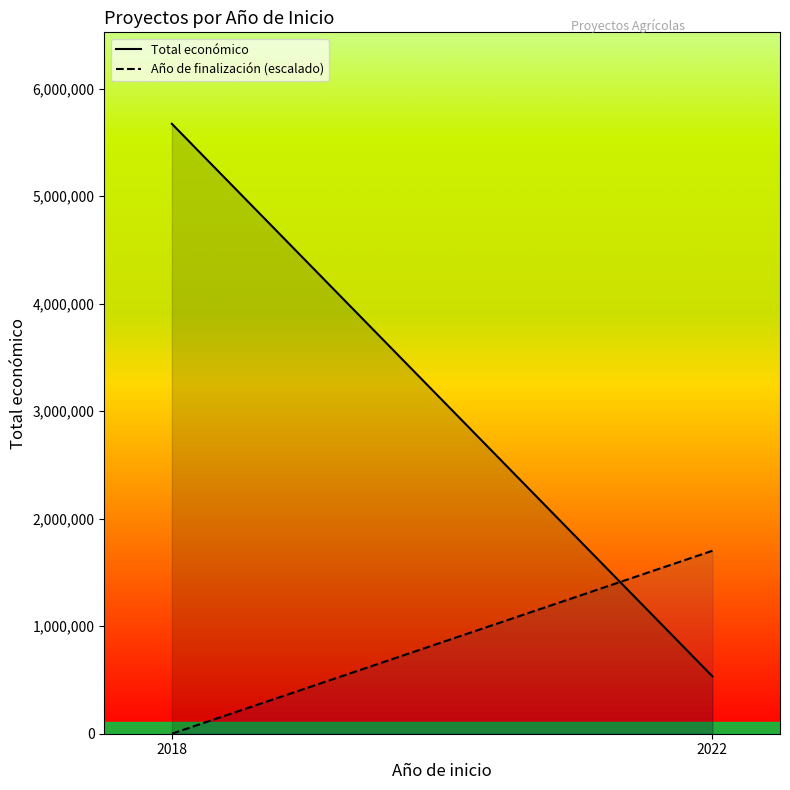

List the labels in order of Año de finalización (escalado) value, smallest first.

2018, 2022